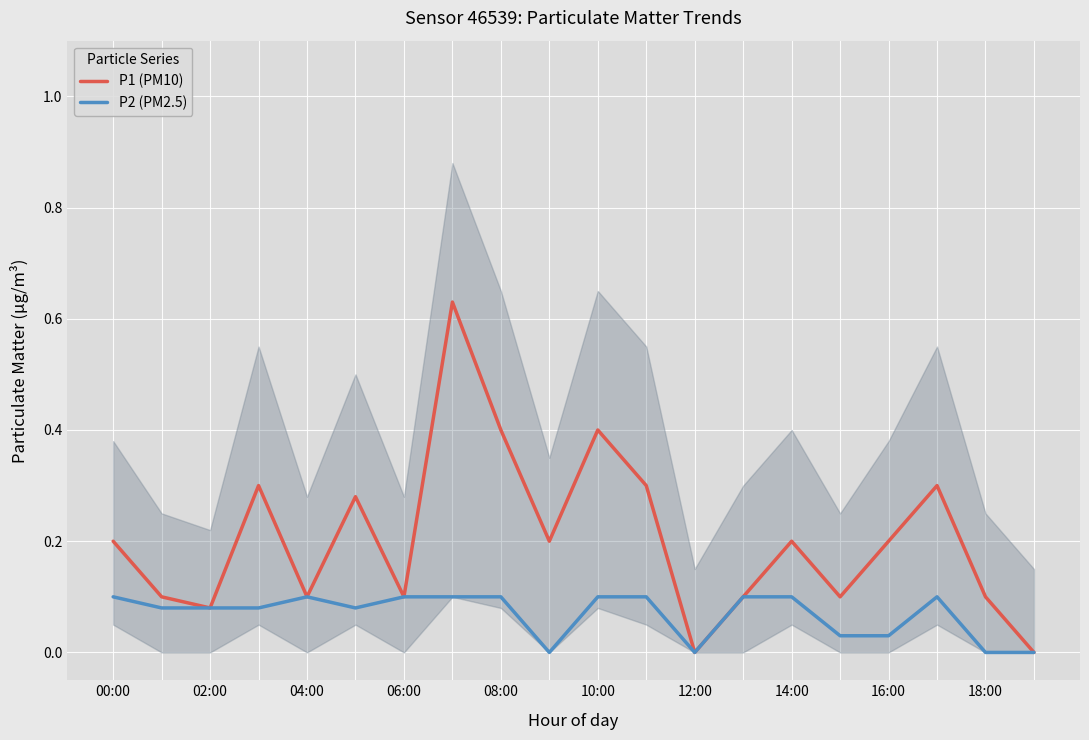

The value of P2 (PM2.5) at 16:00 is 0.1. True or false?

True